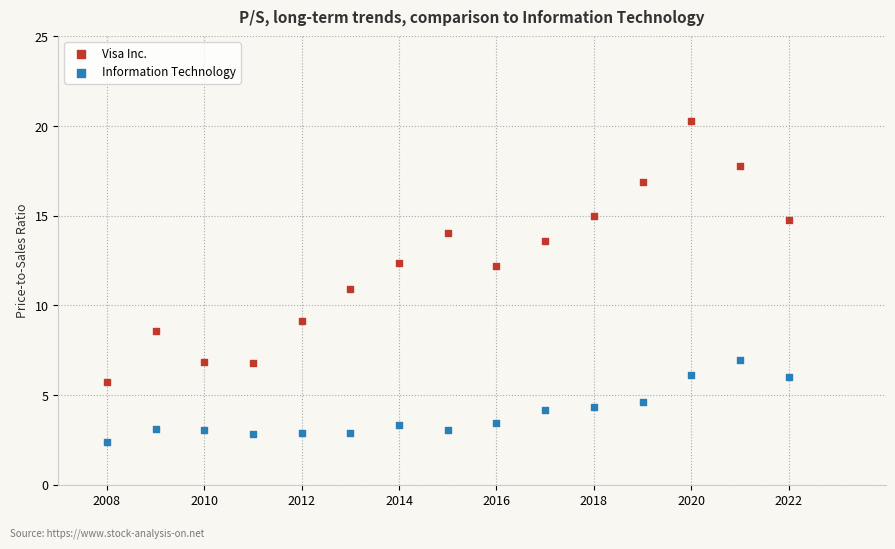

Across all data points, what is the range of Y values (max minus min)?

17.9